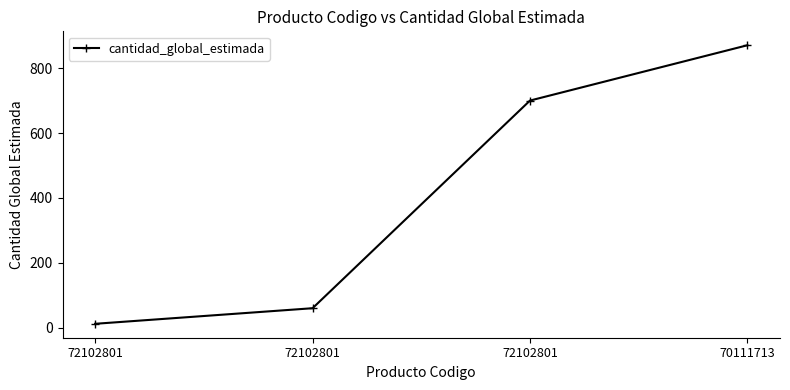

Count the number of categories in the chart.

4